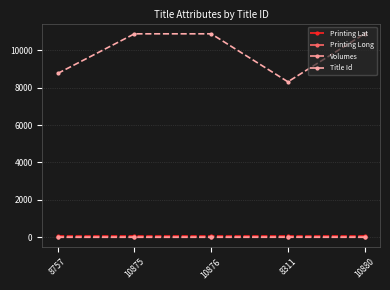

Reading left to right, extract all data points from this chart.

Printing Lat: 51.5	51.5	51.5	51.5	51.5
Printing Long: -0.1	-0.1	-0.1	-0.1	-0.1
Volumes: 1.0	1.0	1.0	3.0	1.0
Title Id: 8757.0	10875.0	10876.0	8311.0	10880.0